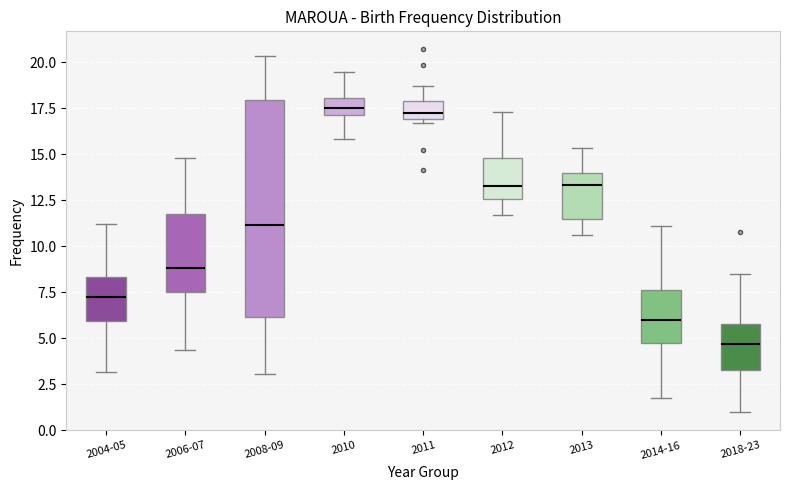

Comparing the boxes themselves (not the whiskers), which one is the tallest?

2008-09